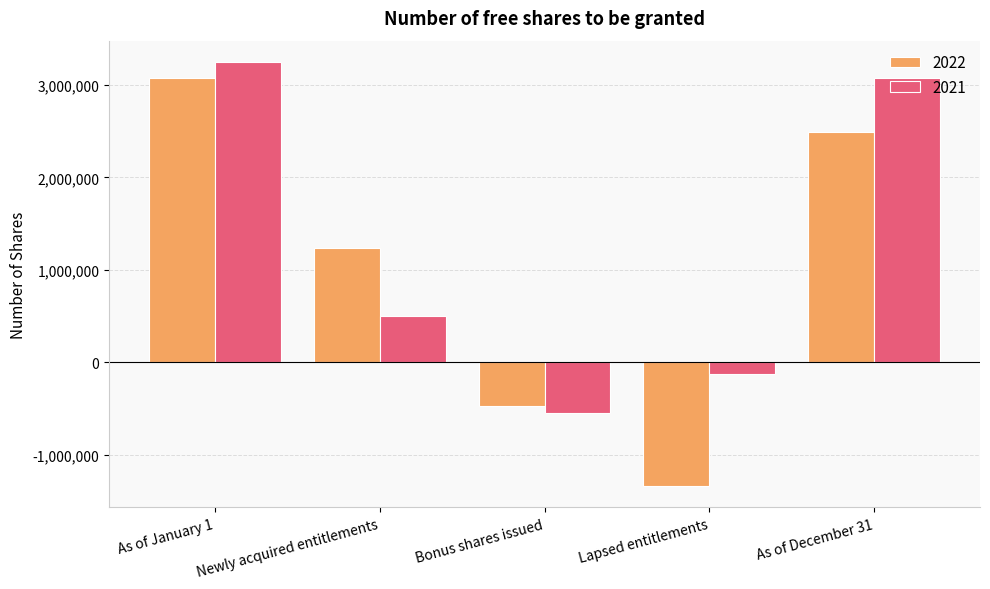

Which series has the widest spread of values?

2022